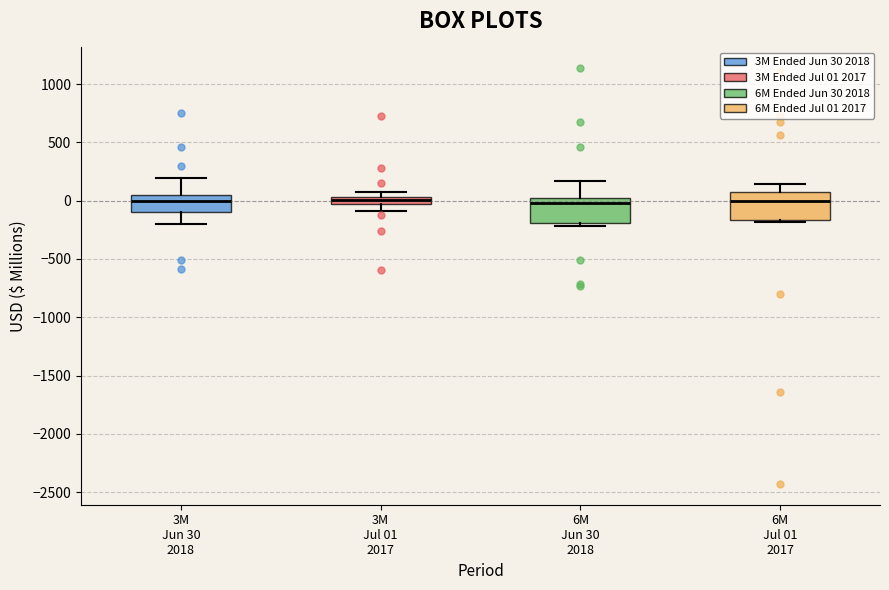

Where is the lower edge of the box for 6M Jun 30 2018 on the y-axis? The values are not printed on the chart, so give them approximately, as read against the axis.

-200